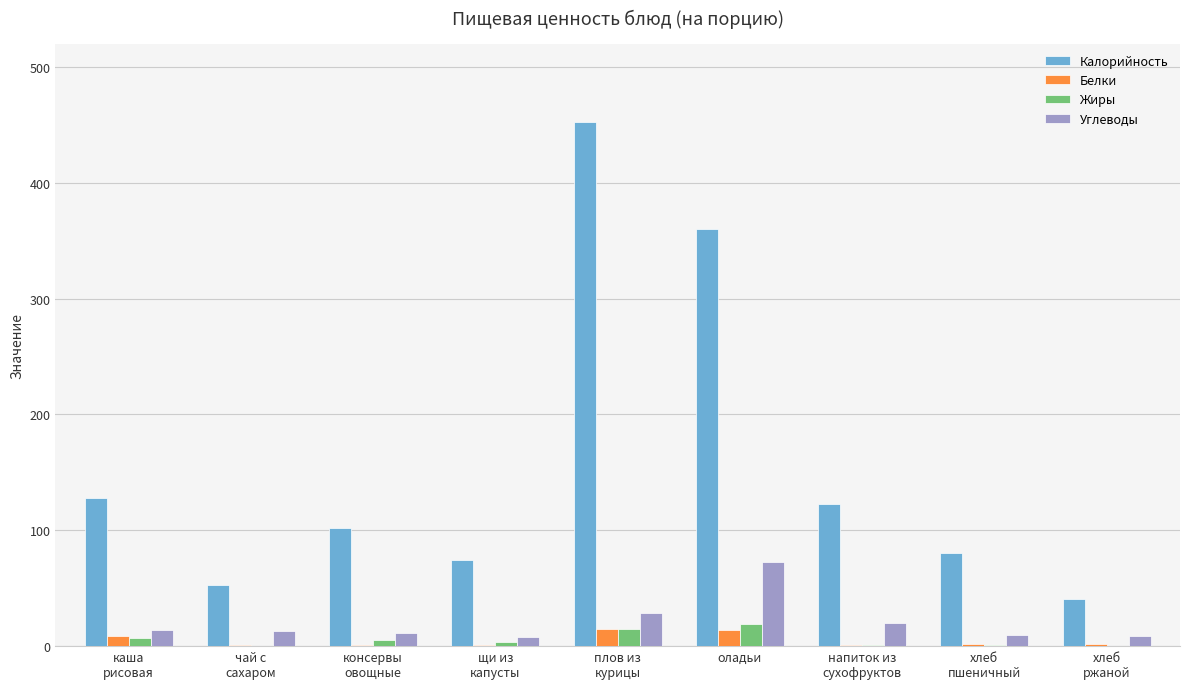

What is the highest value of the Калорийность series?

452.2